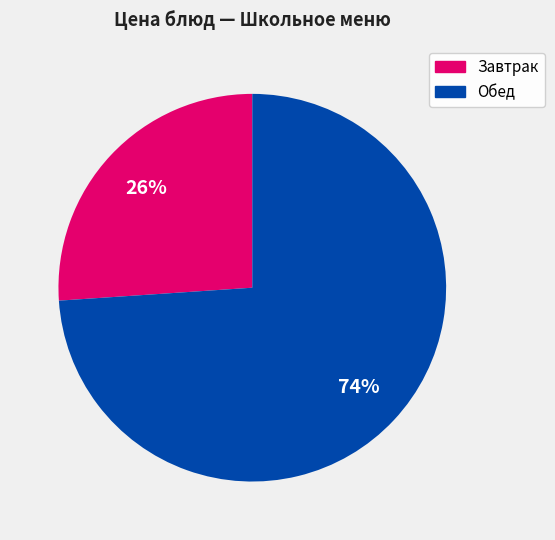

Is there any slice that represents more than half of the pie?

Yes